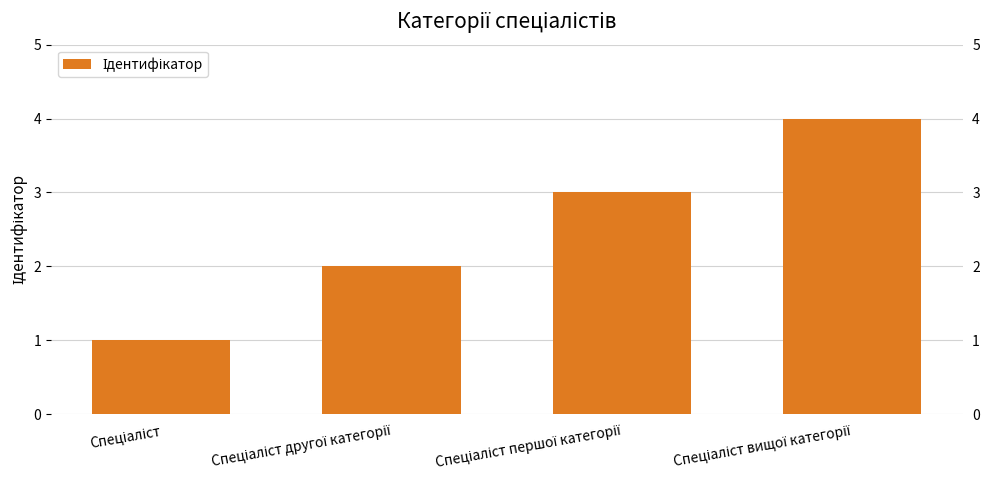

How many data points does each series have?

4